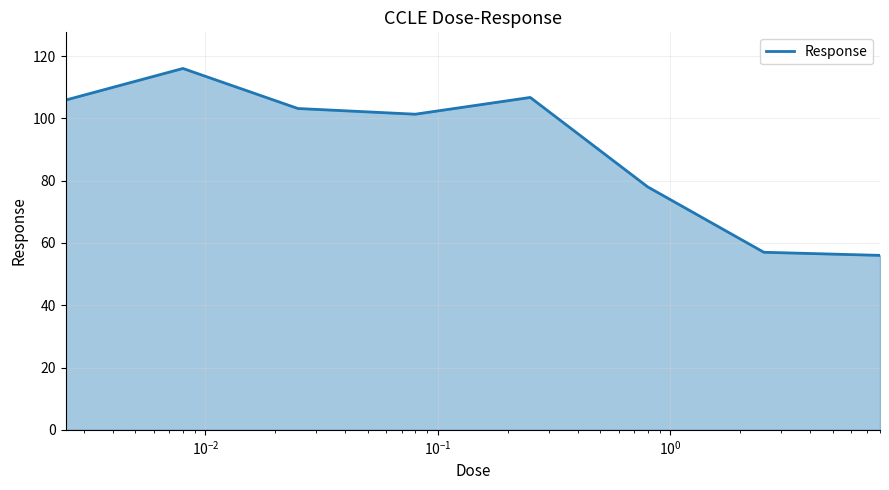

Does the chart have visible grid lines?

Yes